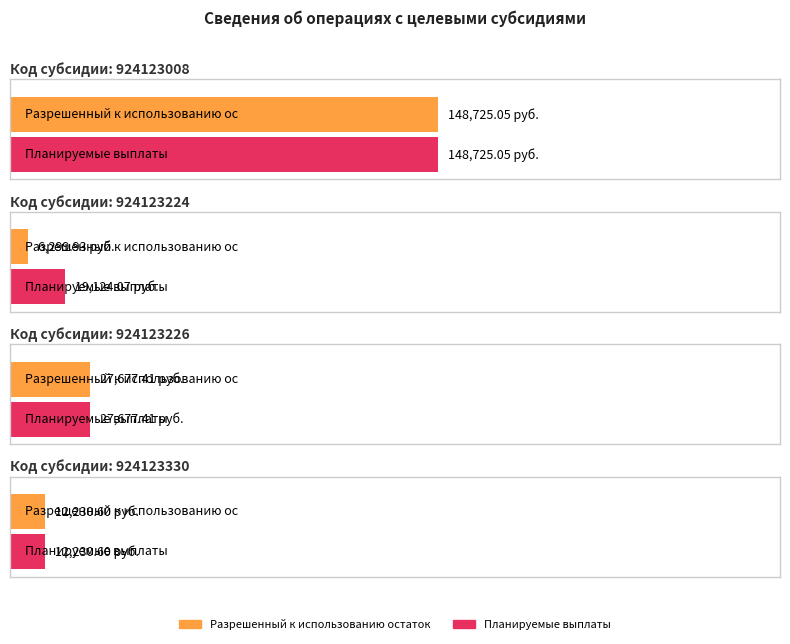

What value does the Разрешенный к использованию остаток series have at 924123224?

6299.9